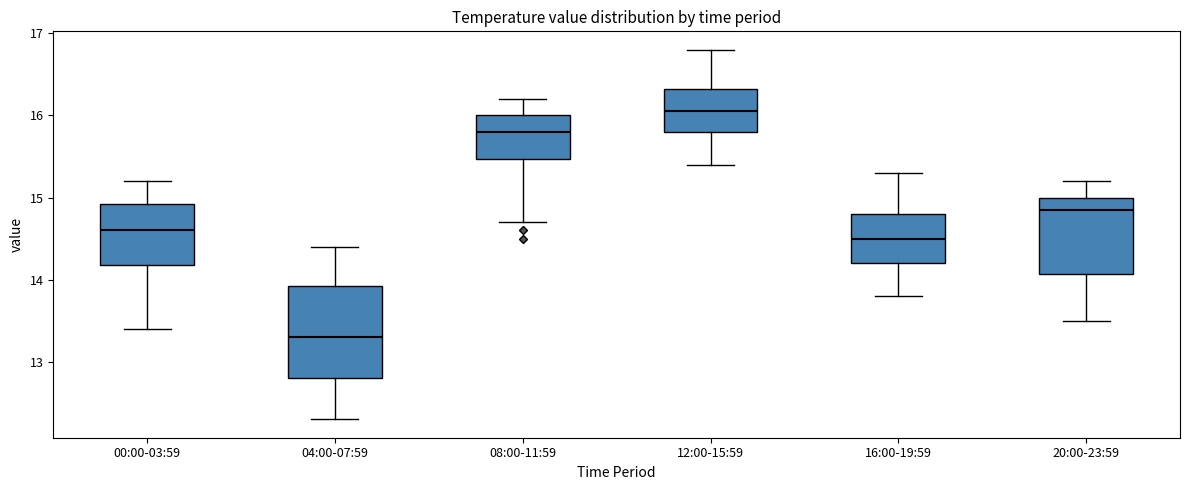

Reading left to right, transcribe this box plot: for each box, give where its median line is, the range the box spans, and where its two whiskers end, as read against the y-axis. The values are not printed on the chart, so give them approximately, as read against the axis.

00:00-03:59: median 14.6, box 14.2 to 14.9, whiskers 13.4 to 15.2
04:00-07:59: median 13.3, box 12.8 to 13.9, whiskers 12.3 to 14.4
08:00-11:59: median 15.8, box 15.5 to 16.0, whiskers 14.7 to 16.2
12:00-15:59: median 16.1, box 15.8 to 16.3, whiskers 15.4 to 16.8
16:00-19:59: median 14.5, box 14.2 to 14.8, whiskers 13.8 to 15.3
20:00-23:59: median 14.9, box 14.1 to 15.0, whiskers 13.5 to 15.2